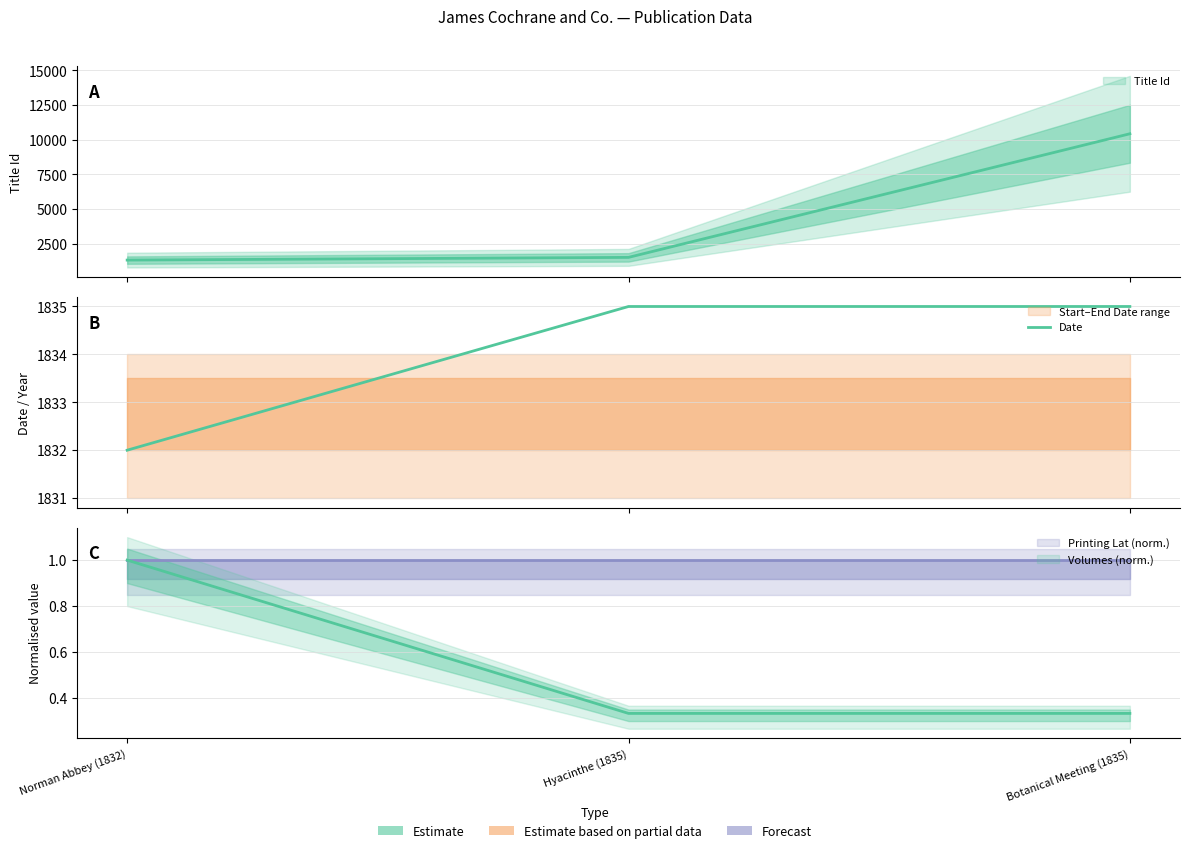

What is the difference between the maximum and minimum values?

3